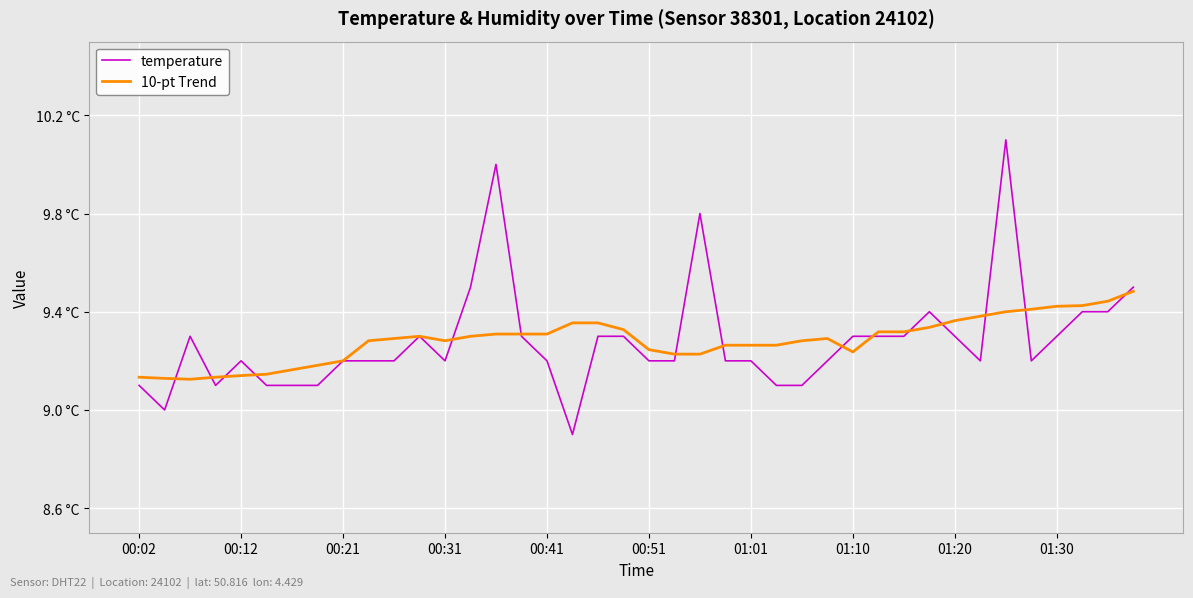

Does the chart have visible grid lines?

Yes